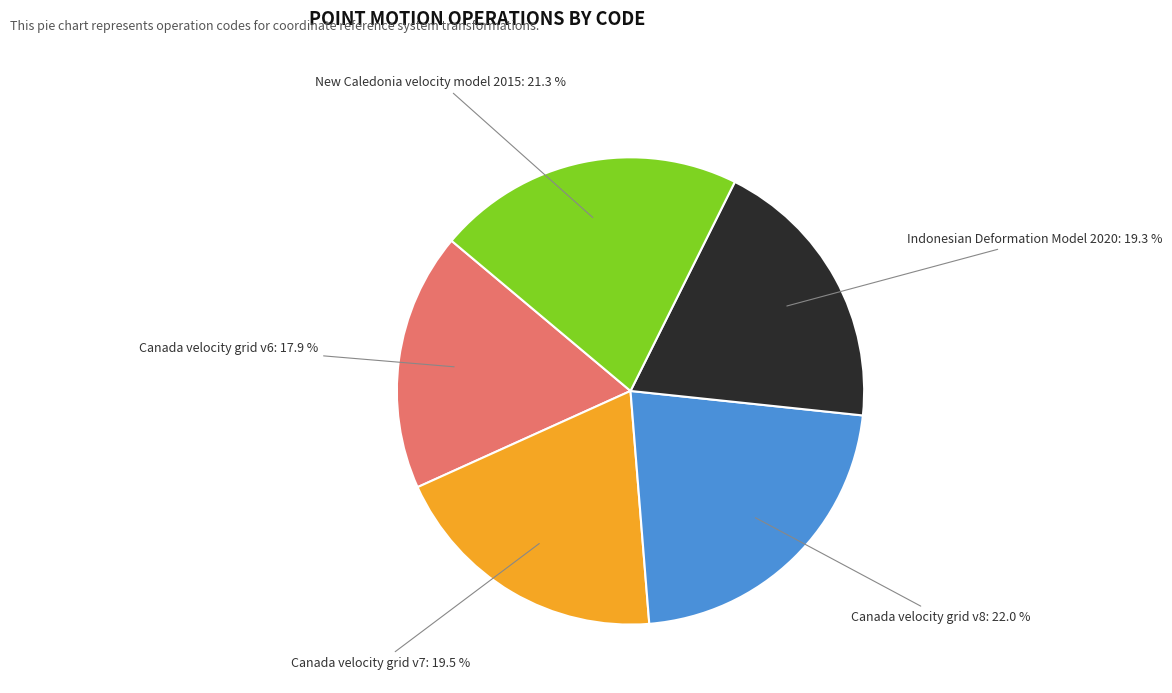

Is there a majority slice in this chart?

No